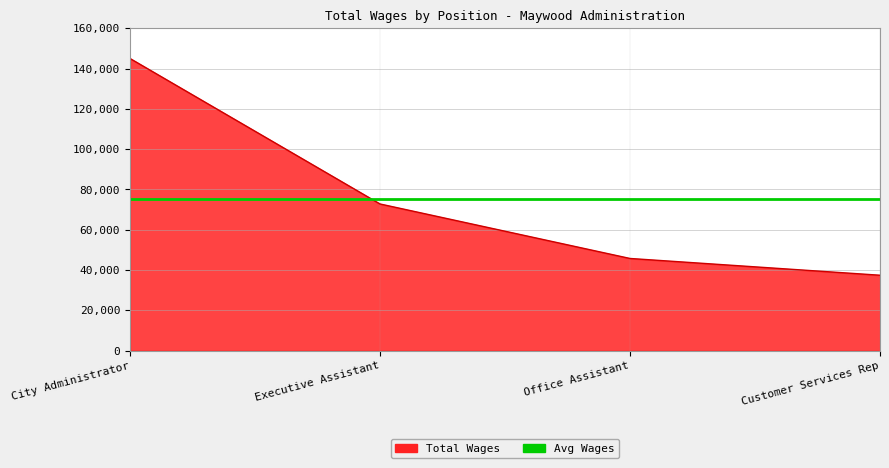

Which series has the largest range (max minus min)?

Total Wages